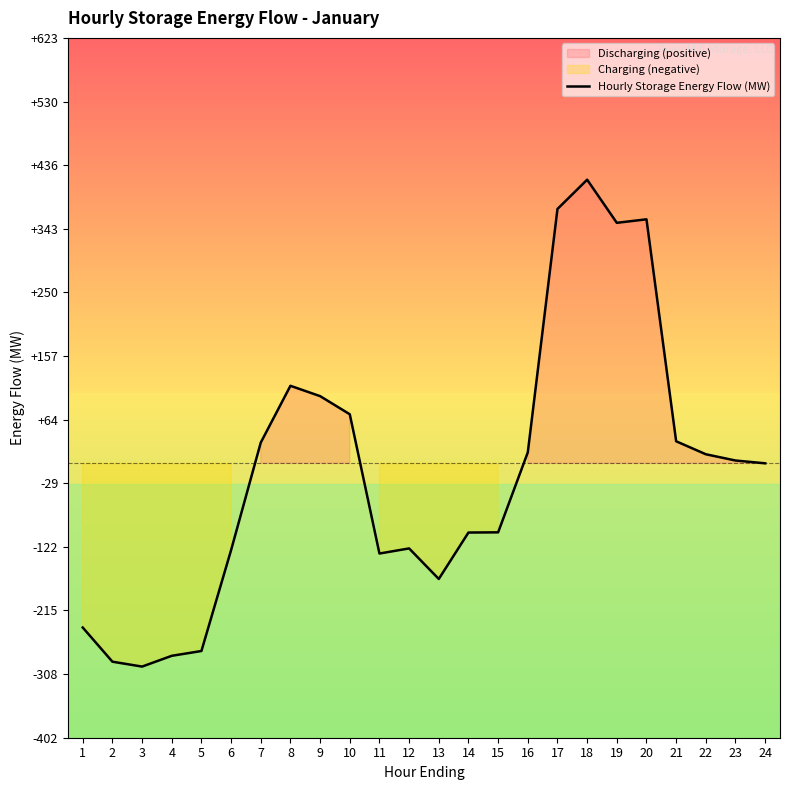

Approximately how many times larger is the value at 23 compared to 21?

0.1